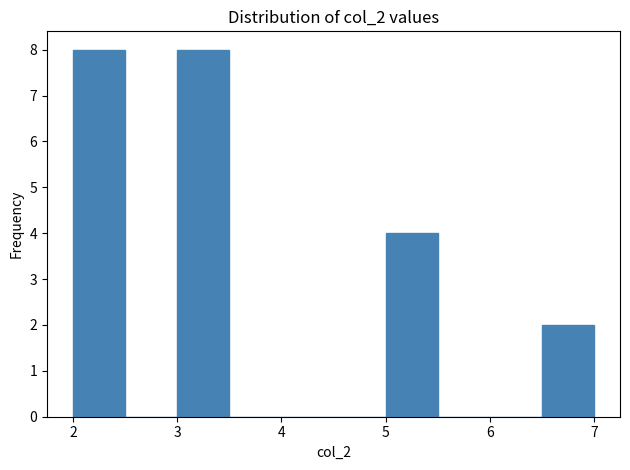

Reading left to right, transcribe this chart: for each bar, give the range it covers on the x-axis and its height. The values are not printed on the chart, so give them approximately, as read against the axis.

2.0 to 2.5: 8
2.5 to 3.0: 0
3.0 to 3.5: 8
3.5 to 4.0: 0
4.0 to 4.5: 0
4.5 to 5.0: 0
5.0 to 5.5: 4
5.5 to 6.0: 0
6.0 to 6.5: 0
6.5 to 7.0: 2